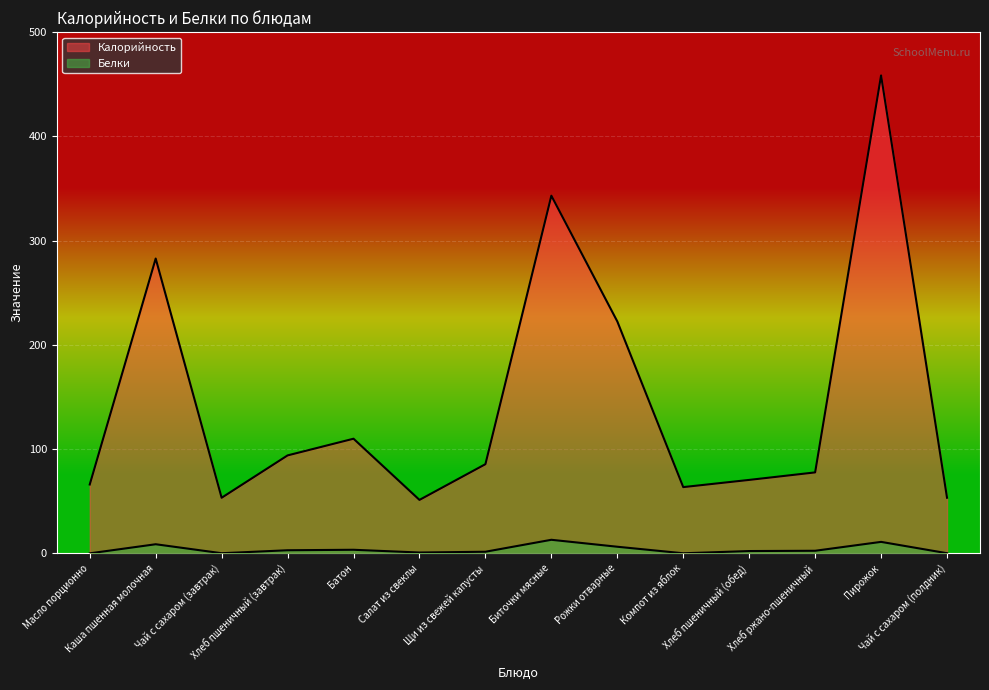

Reading left to right, transcribe all the data shown in this chart.

Калорийность: 66.1	282.8	53.4	94.0	110.0	51.3	85.6	343.1	222.5	63.6	70.5	77.7	458.4	53.4
Белки: 0.1	8.8	0.2	3.0	3.5	0.9	1.6	13.1	6.4	0.1	2.3	2.5	11.1	0.2